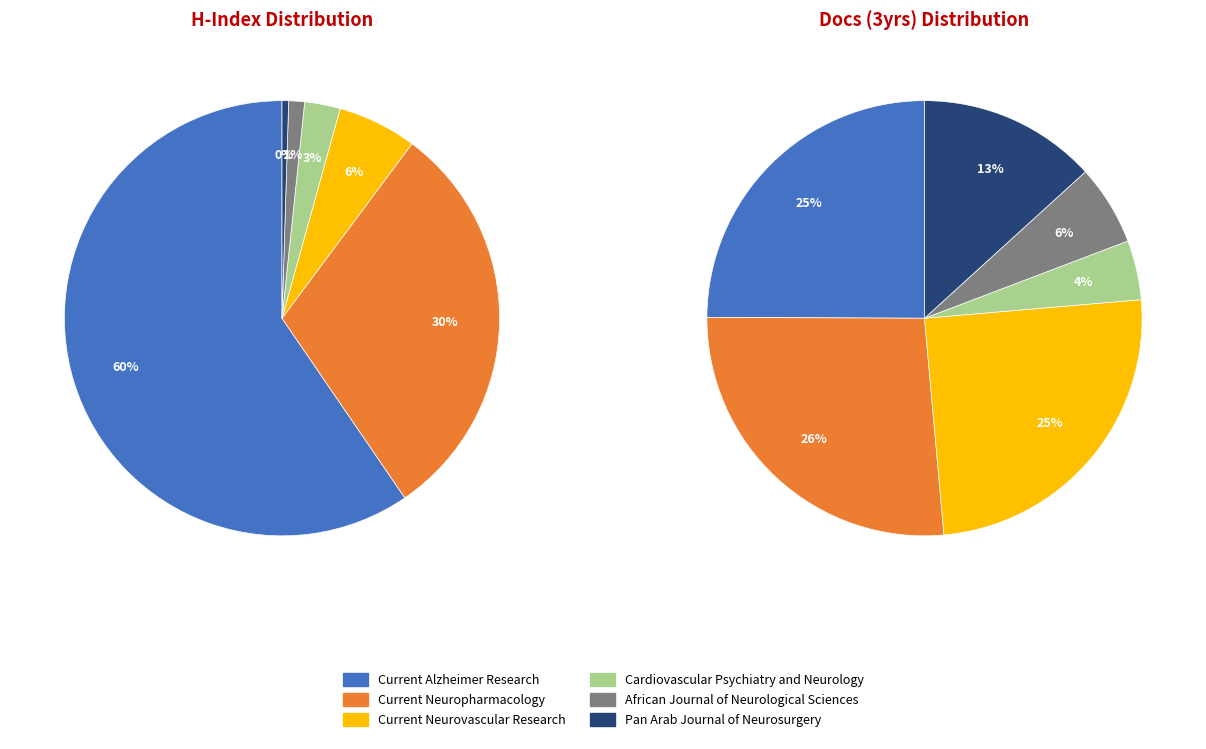

Approximately how many times larger is the value at Current Neuropharmacology compared to Current Alzheimer Research?

0.5